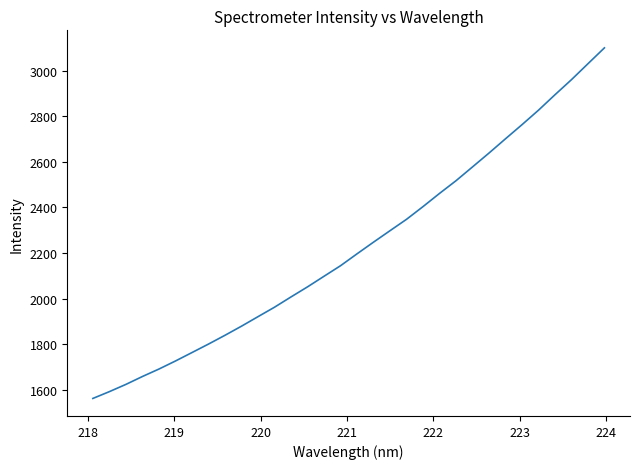

What is the minimum value shown in the chart?

1562.1